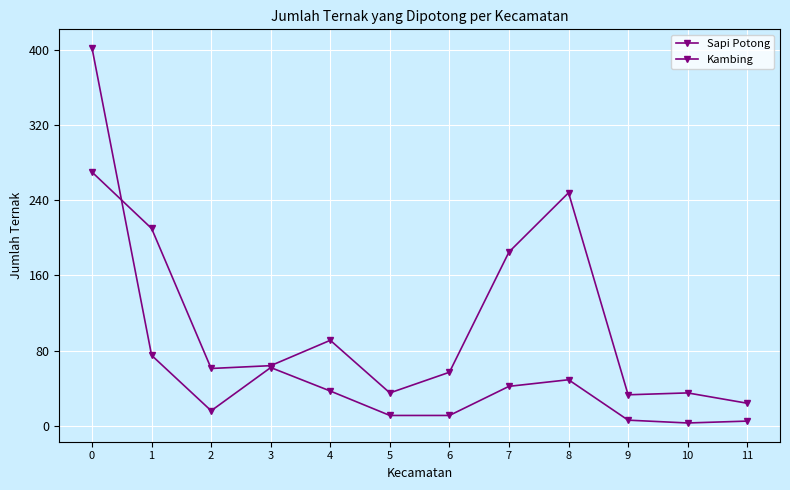

What is the difference between the second highest and minimum values in the Sapi Potong series?

72